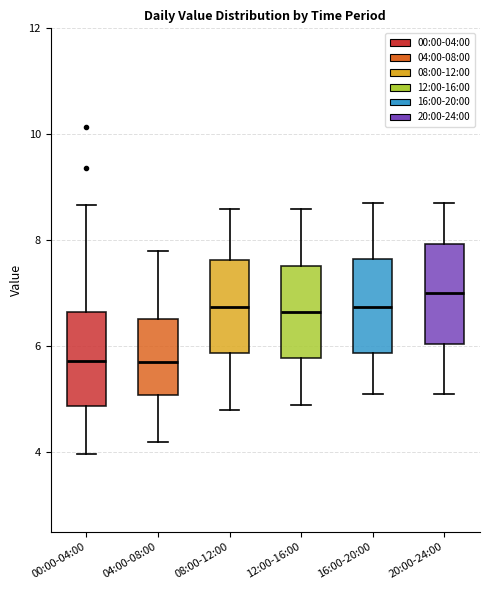

Reading left to right, transcribe this box plot: for each box, give where its median line is, the range the box spans, and where its two whiskers end, as read against the y-axis. The values are not printed on the chart, so give them approximately, as read against the axis.

00:00-04:00: median 5.8, box 4.8 to 6.6, whiskers 4.0 to 8.6
04:00-08:00: median 5.8, box 5.0 to 6.6, whiskers 4.2 to 7.8
08:00-12:00: median 6.8, box 5.8 to 7.6, whiskers 4.8 to 8.6
12:00-16:00: median 6.6, box 5.8 to 7.6, whiskers 5.0 to 8.6
16:00-20:00: median 6.8, box 5.8 to 7.6, whiskers 5.2 to 8.8
20:00-24:00: median 7.0, box 6.0 to 8.0, whiskers 5.2 to 8.8